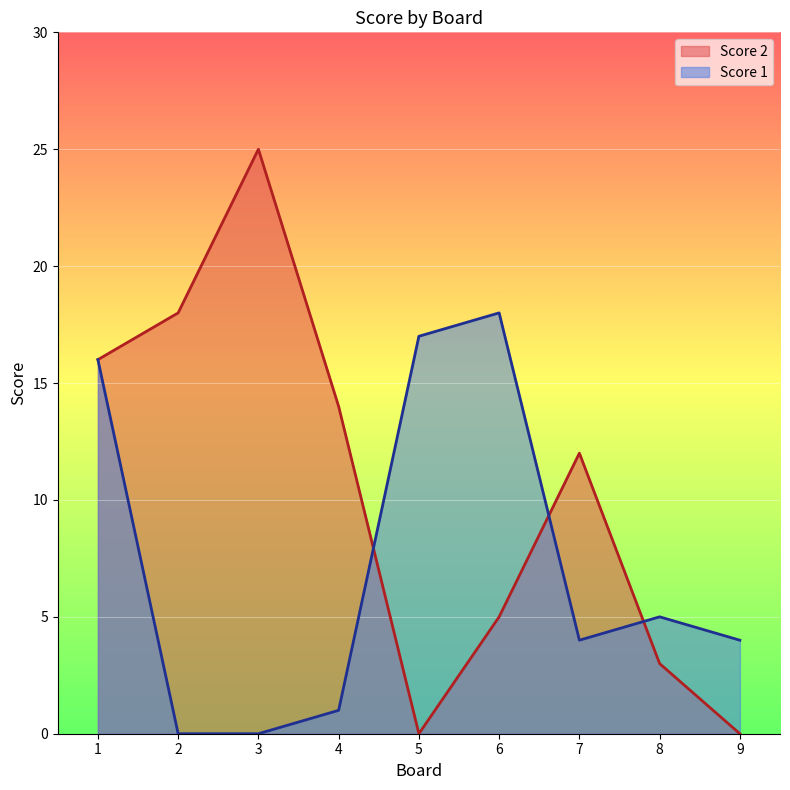

What is the maximum value shown in the chart?

25